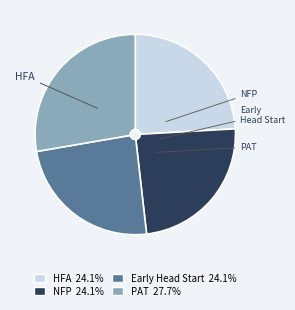

Is there any slice that represents more than half of the pie?

No